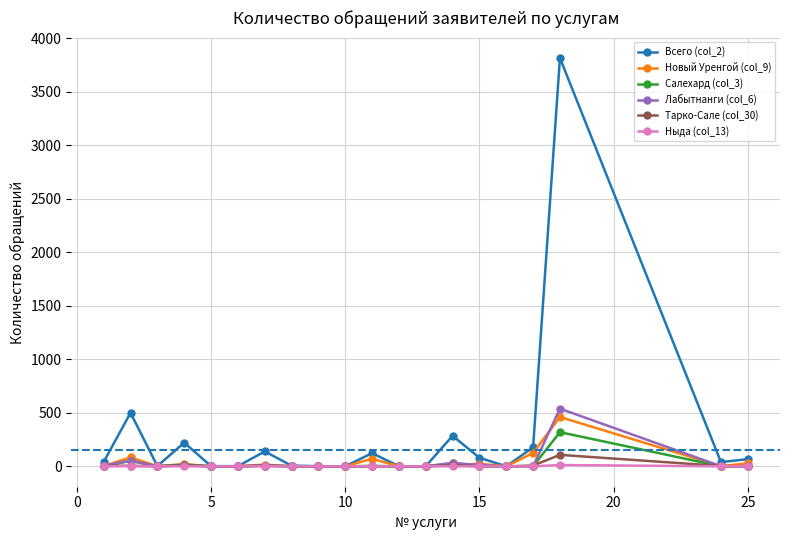

True or false: Новый Уренгой (col_9) has more than 0 interior local peaks.

True